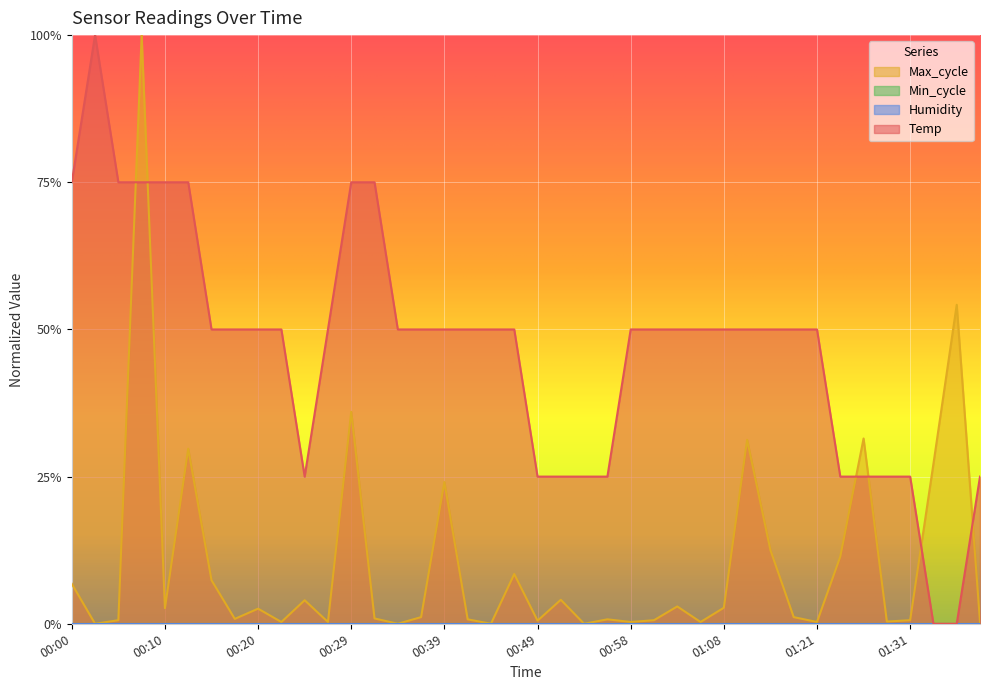

Between 00:03 and 00:22, which is larger?

00:03